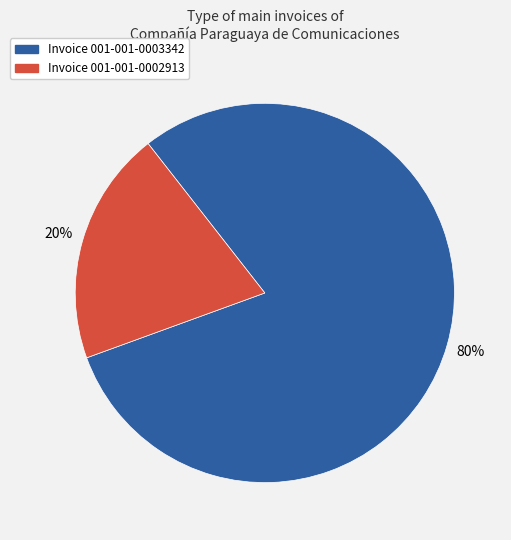

To the nearest percent, what percentage of the pie is Invoice 001-001-0003342?

80%